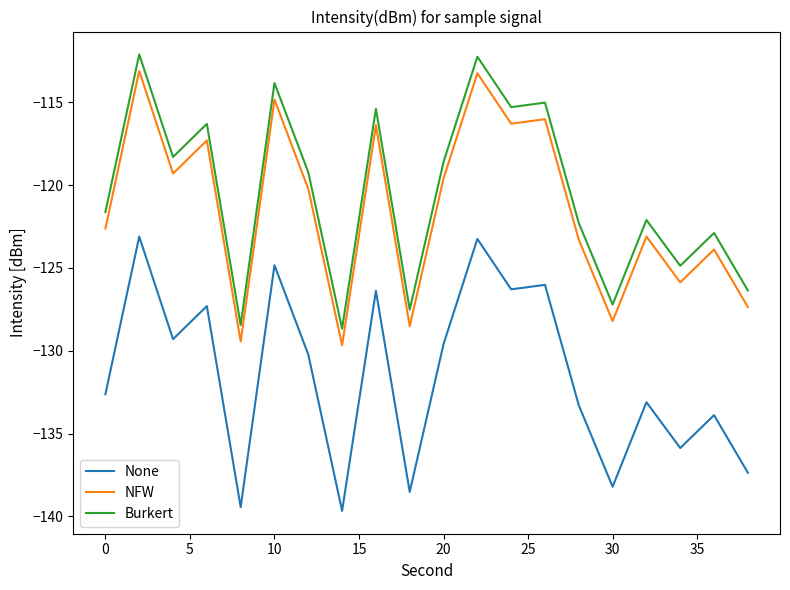

How many lines are shown in the chart?

3